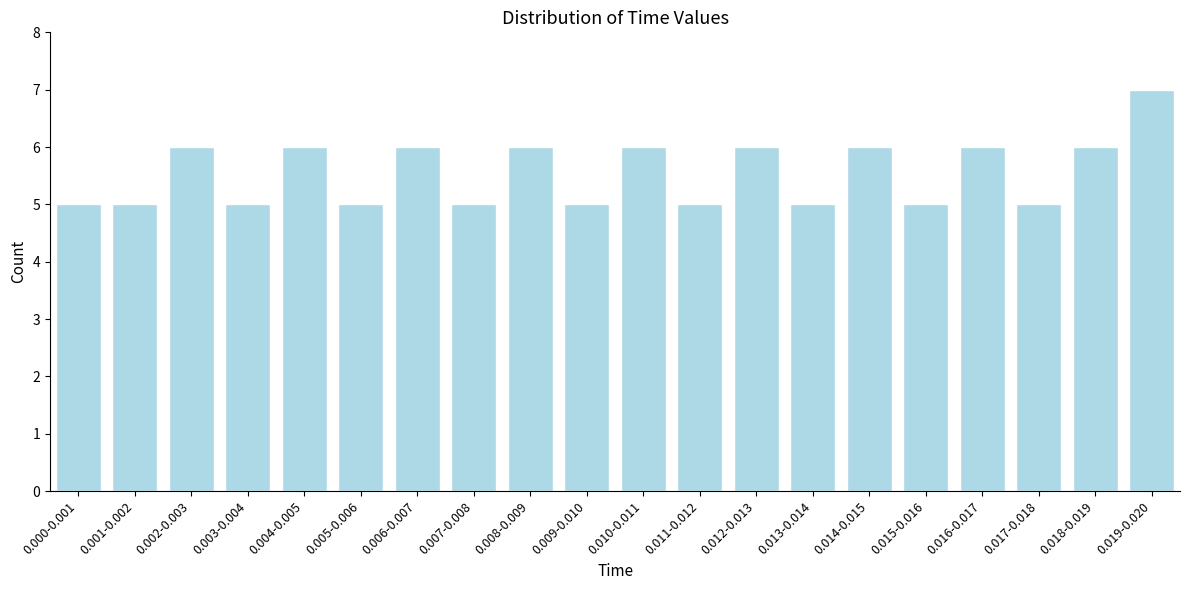

Reading left to right, extract all data points from this chart.

5	5	6	5	6	5	6	5	6	5	6	5	6	5	6	5	6	5	6	7